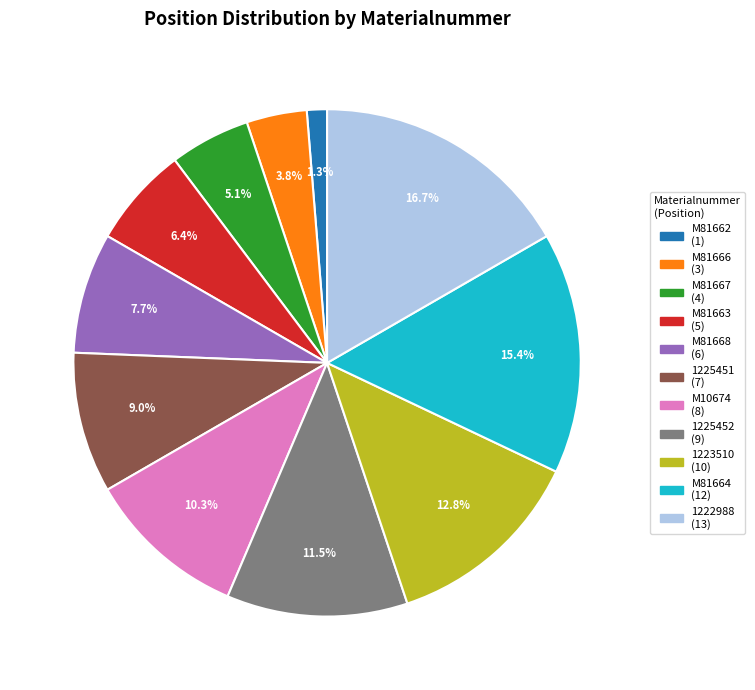

What is the ratio of the value at M81667 to the value at 1222988?

0.3